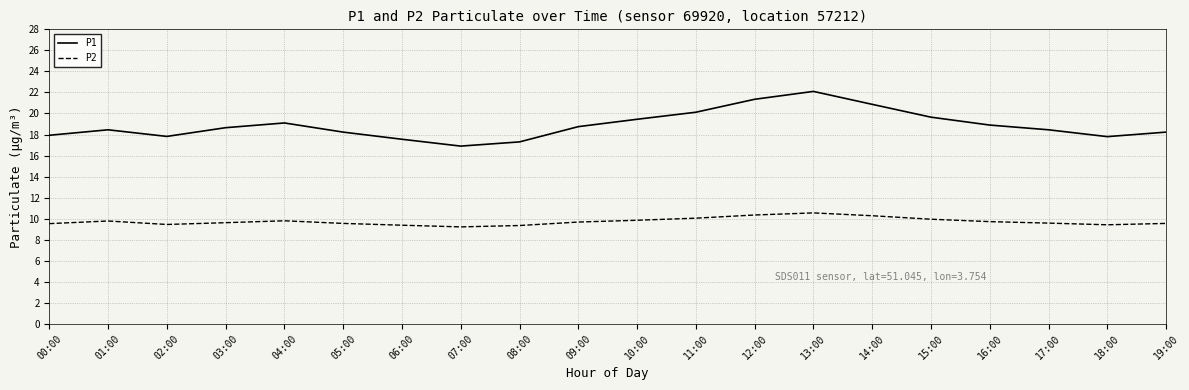

The P1 series shows 25.0 at 19:00. True or false?

False